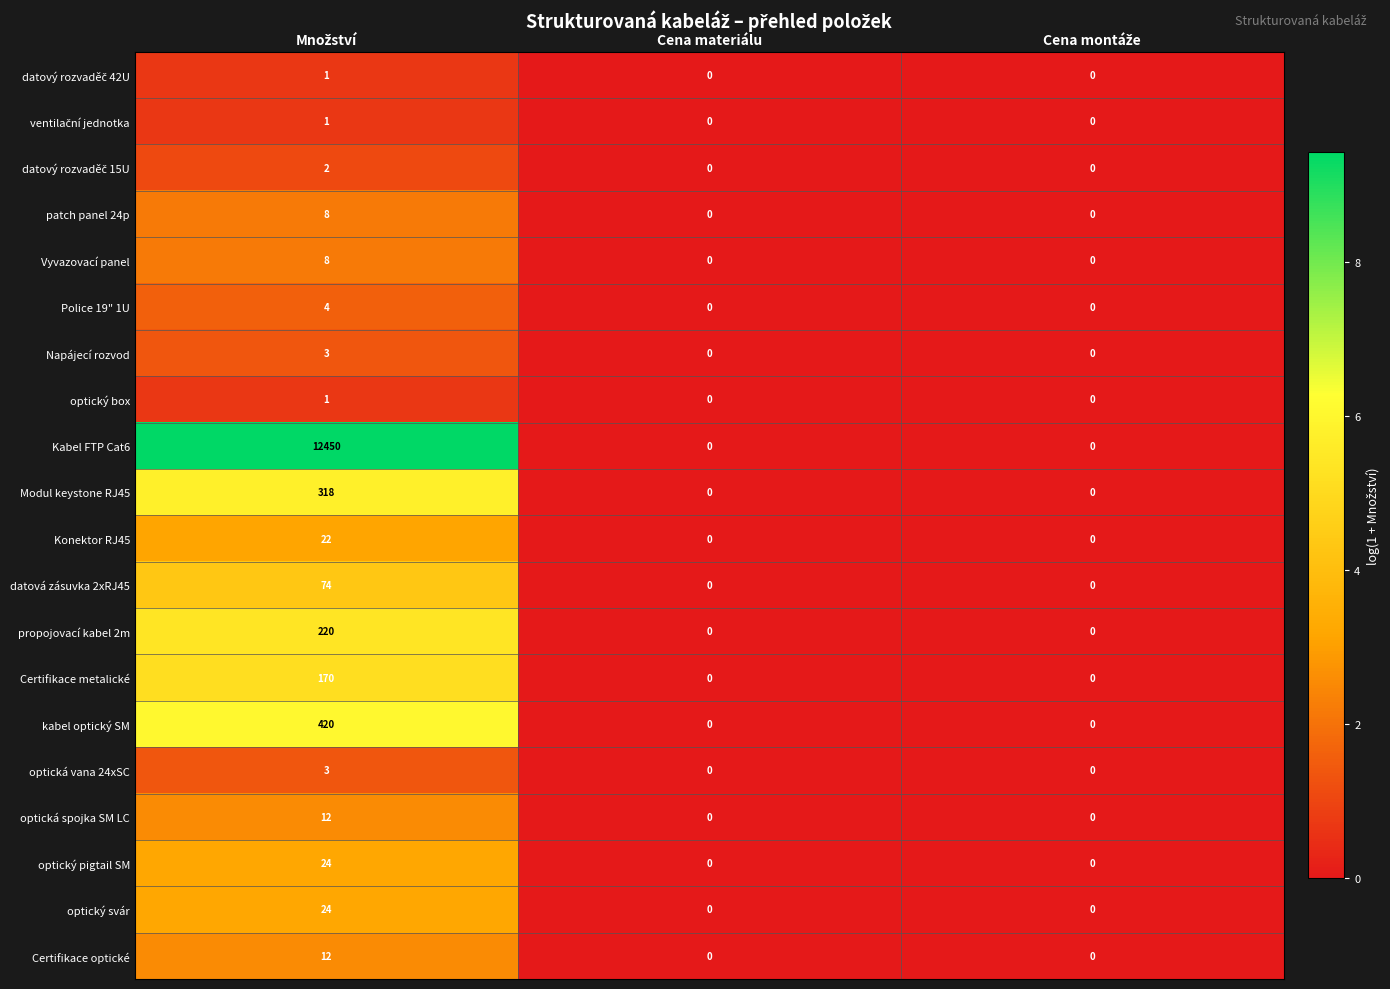

Which series has the largest total across all categories?

Kabel FTP Cat6